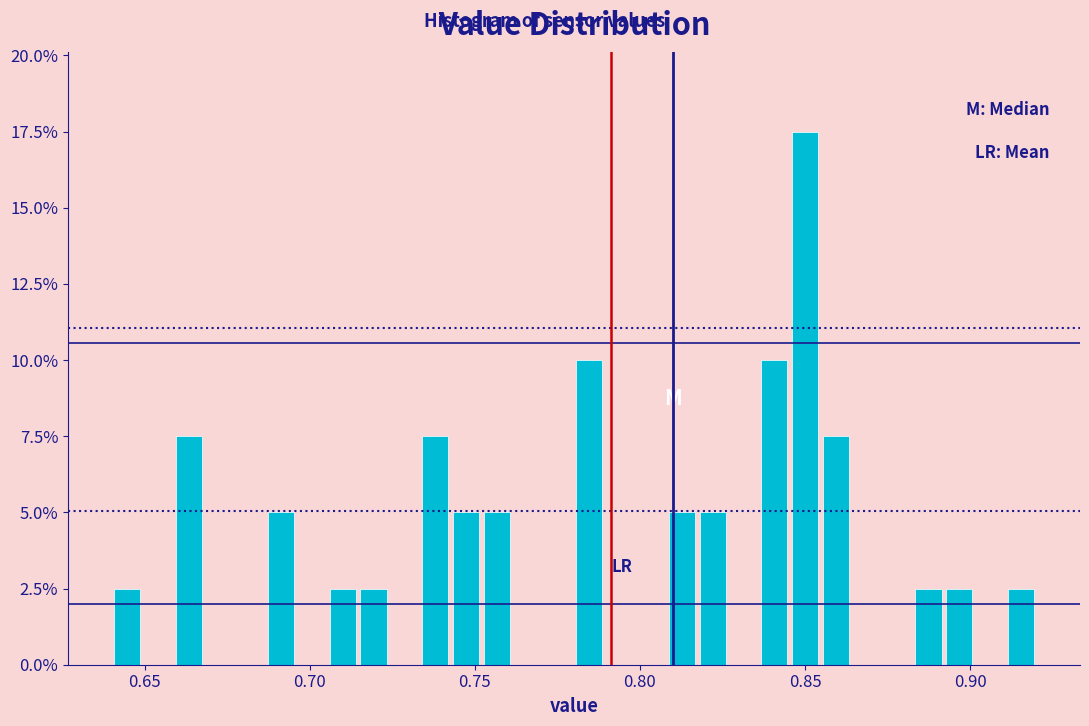

Read against the x-axis, roughly where is the centre of the tallest bar?

0.850